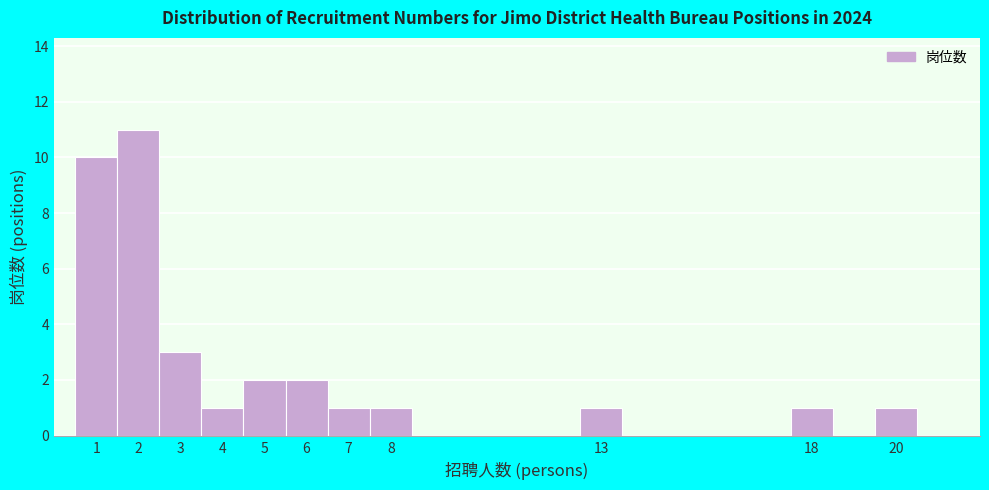

Reading left to right, transcribe this chart: for each bar, give the range it covers on the x-axis and its height. The values are not printed on the chart, so give them approximately, as read against the axis.

0.5 to 1.5: 10
1.5 to 2.5: 11
2.5 to 3.5: 3
3.5 to 4.5: 1
4.5 to 5.5: 2
5.5 to 6.5: 2
6.5 to 7.5: 1
7.5 to 8.5: 1
8.5 to 9.5: 0
9.5 to 10.5: 0
10.5 to 11.5: 0
11.5 to 12.5: 0
12.5 to 13.5: 1
13.5 to 14.5: 0
14.5 to 15.5: 0
15.5 to 16.5: 0
16.5 to 17.5: 0
17.5 to 18.5: 1
18.5 to 19.5: 0
19.5 to 20.5: 1